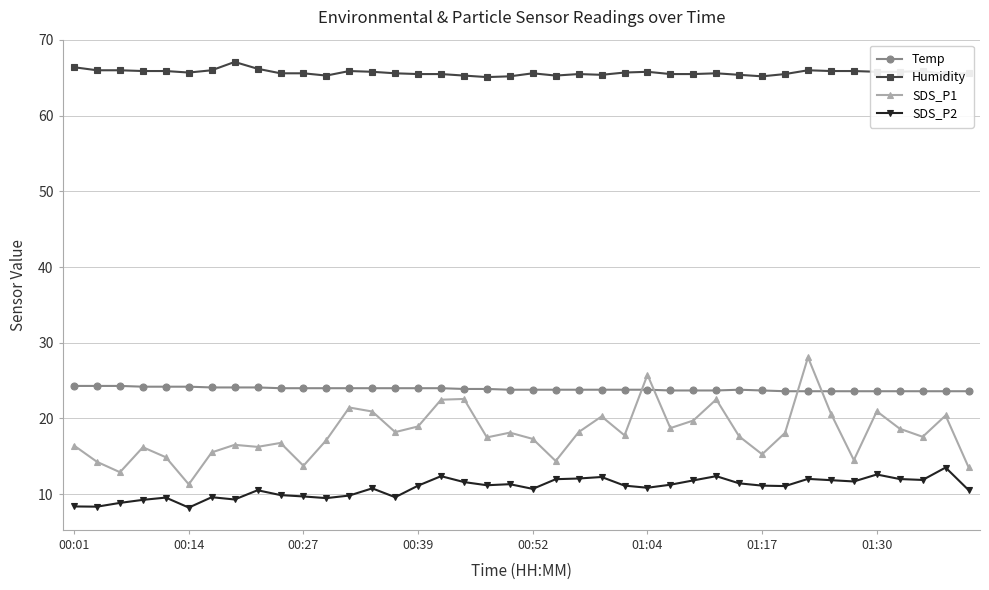

What is the maximum value shown in the chart?

67.1